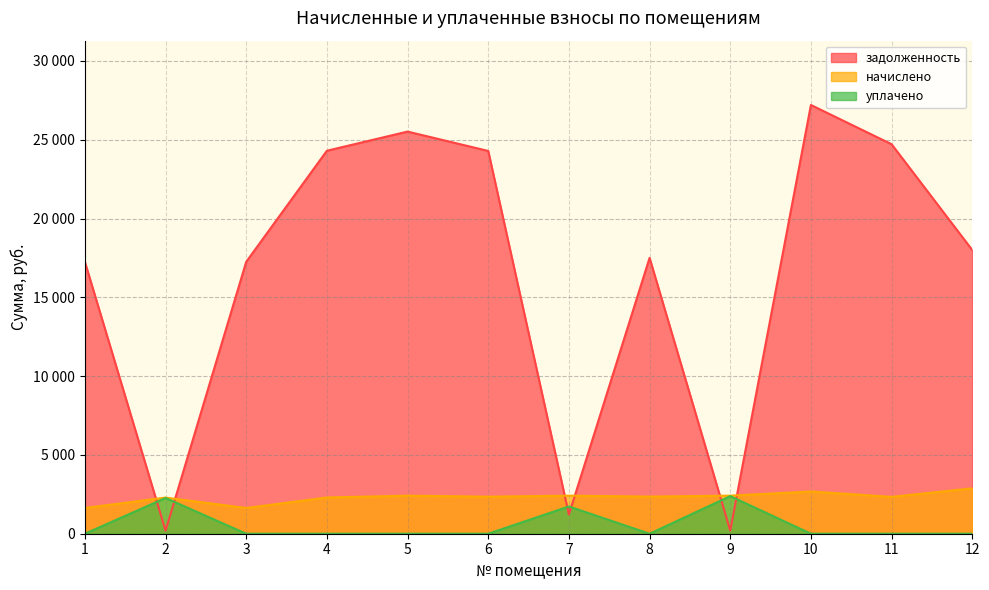

At which category does уплачено reach its first local peak?

2